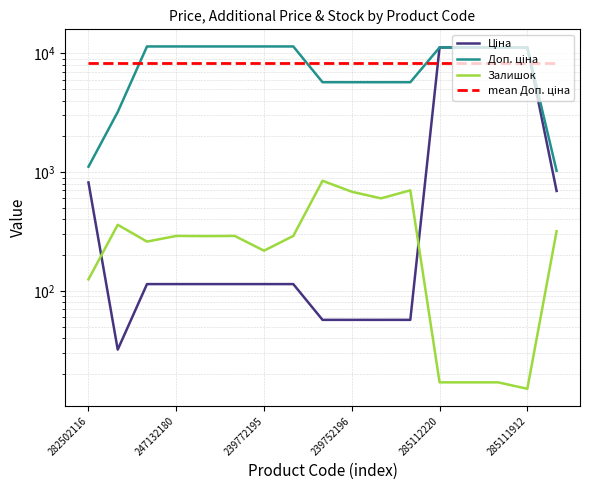

What is the difference between the highest and lowest values at 239772195?

11295.9